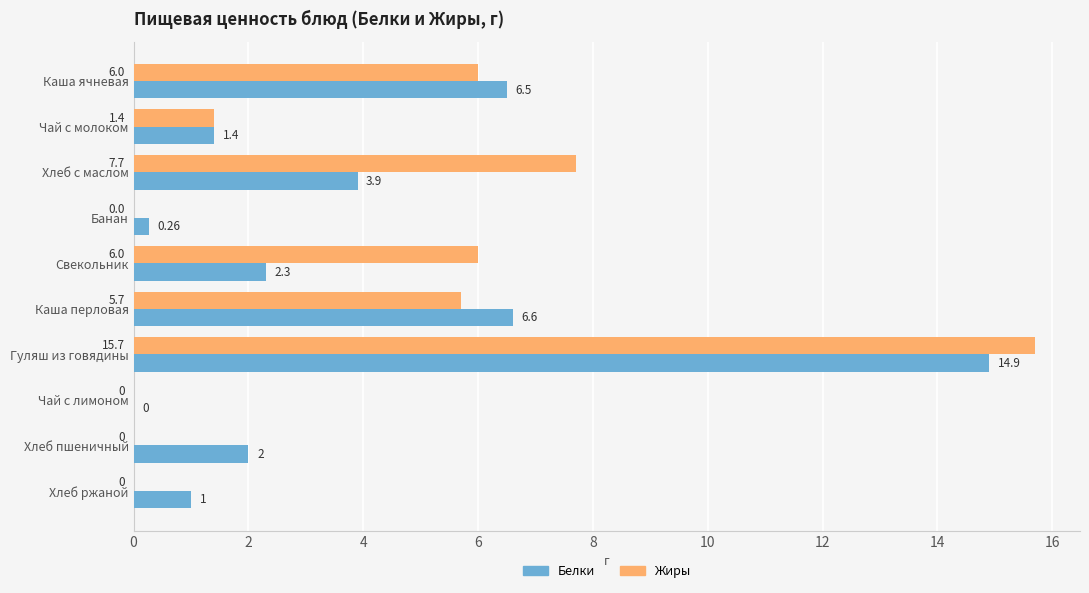

What is the sum of the Белки values at Каша ячневая and Чай с молоком?

7.9